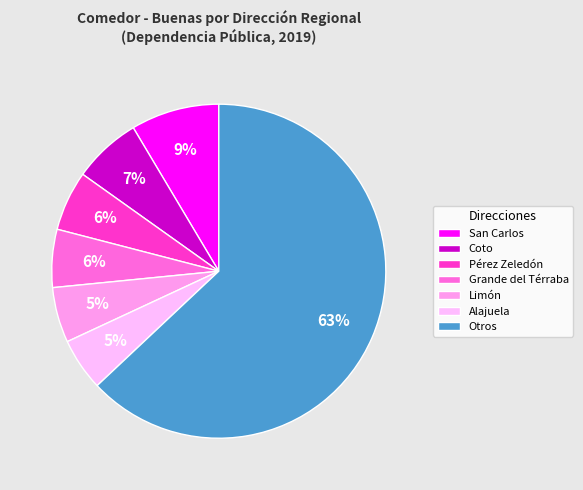

Is it true that Pérez Zeledón is 1% of the pie?

False